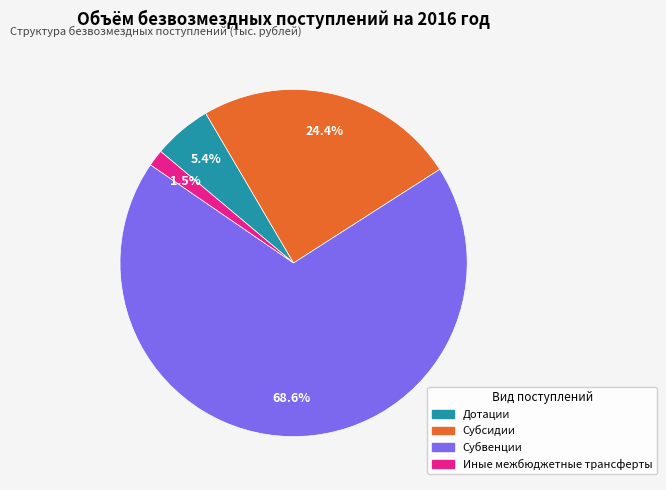

Does Субсидии represent more than half of the total?

No